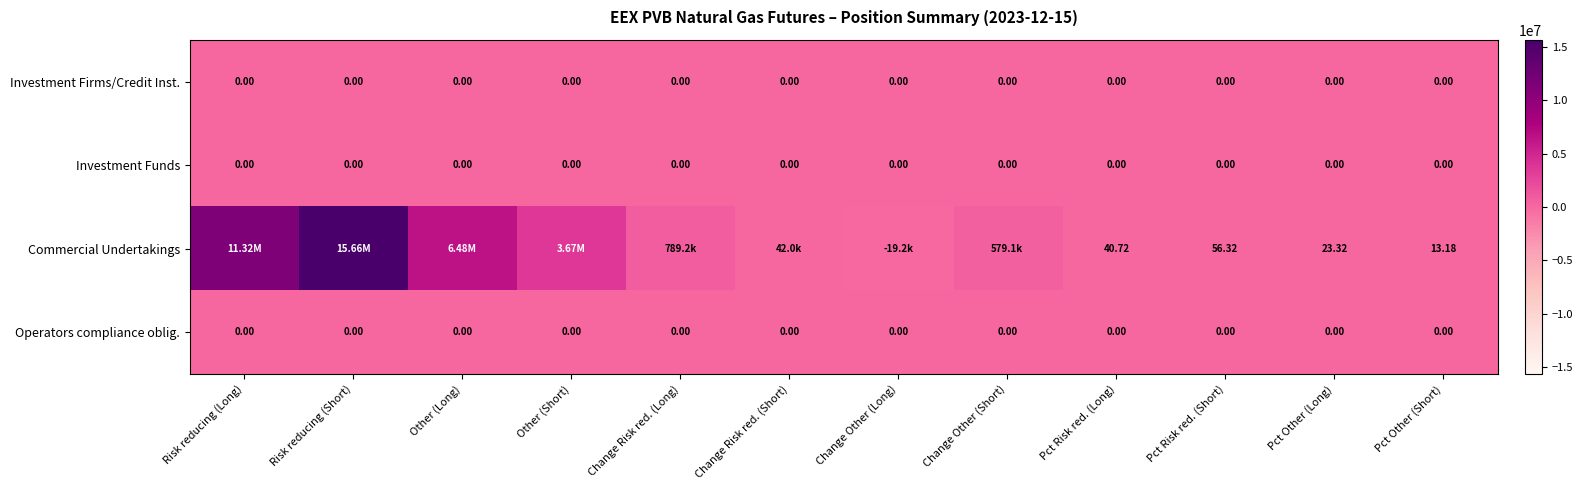

Is the value of Commercial Undertakings at Pct Other (Short) greater than the value of Investment Funds at Other (Short)?

Yes